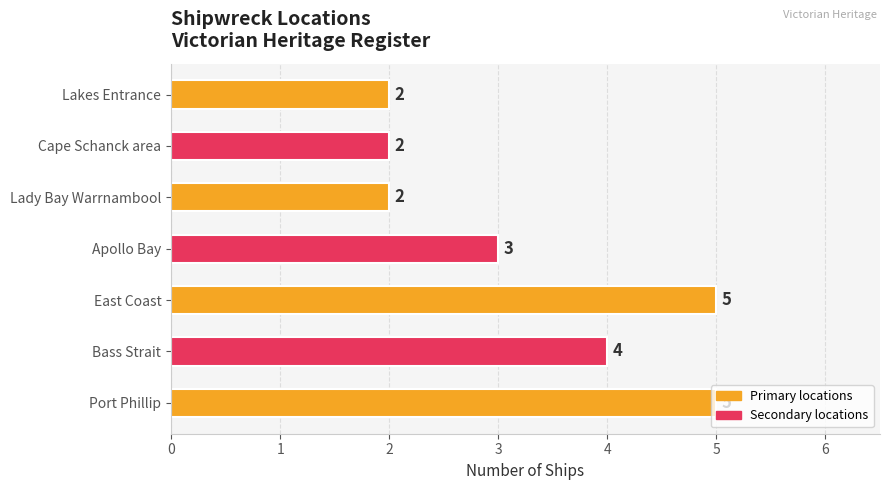

What is the change in value from Bass Strait to East Coast?

+1